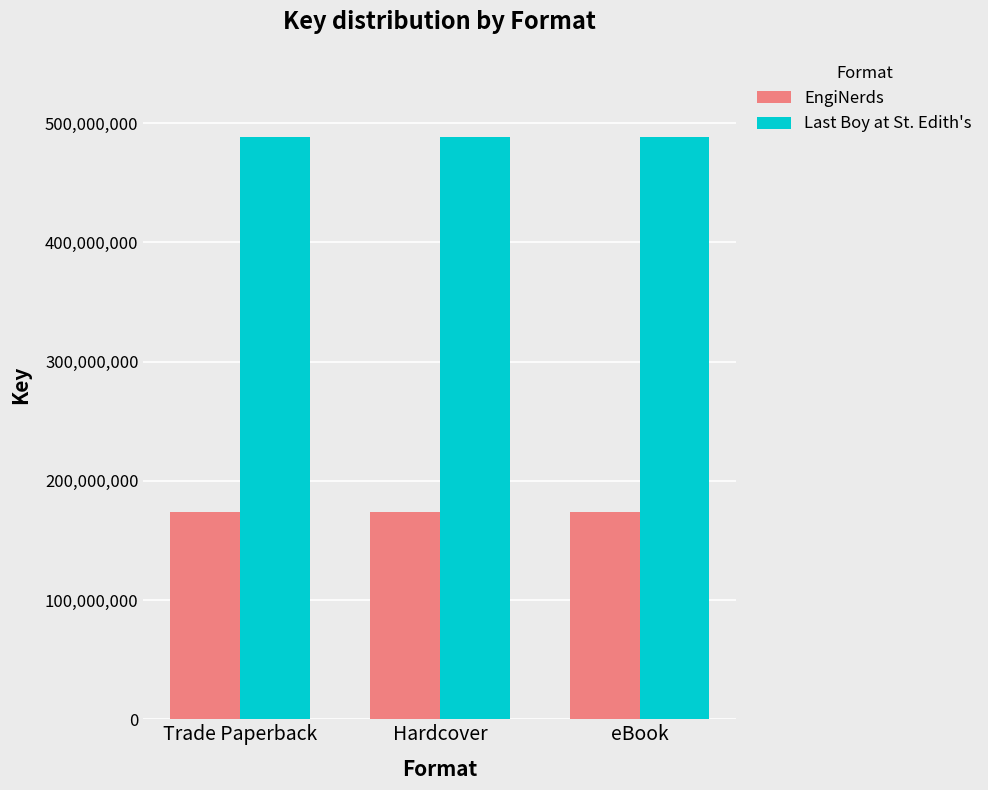

What is the lowest value of the EngiNerds series?

173498295